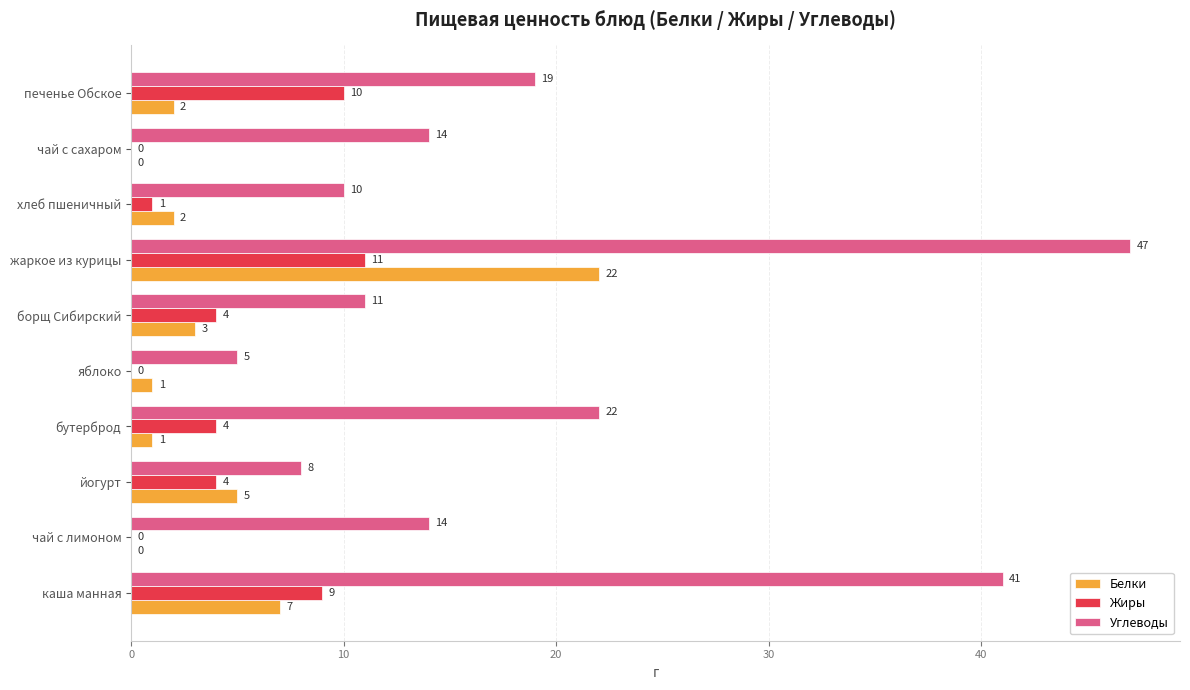

At which label is Белки closest to 11?

каша манная